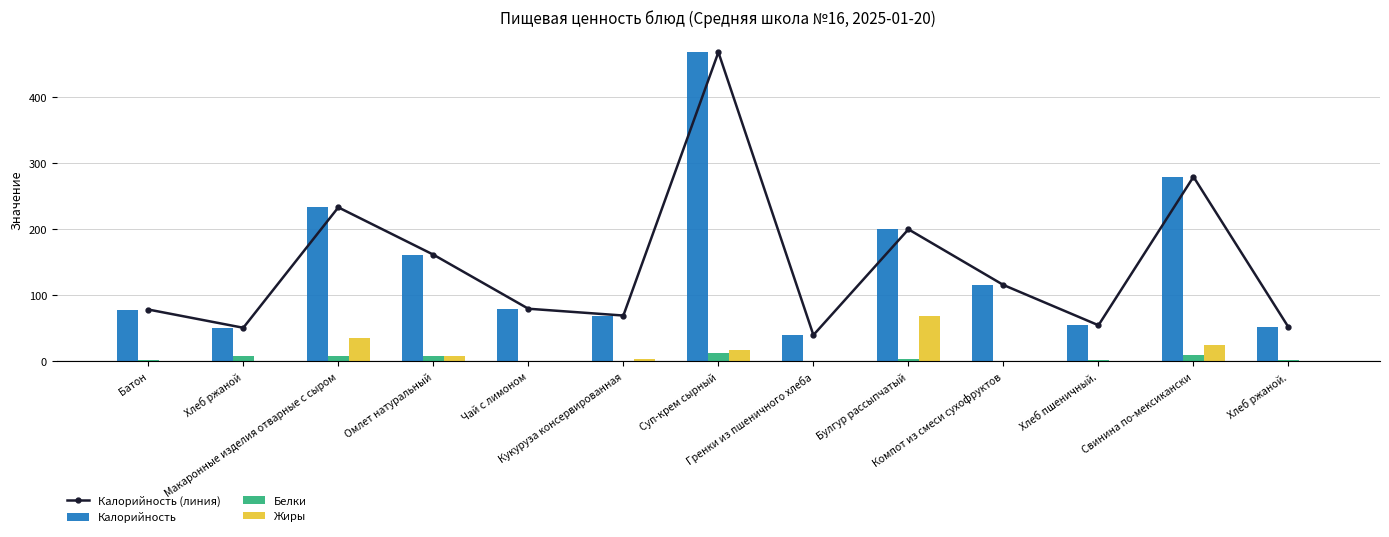

At which label does Калорийность (линия) first exceed 79?

Макаронные изделия отварные с сыром